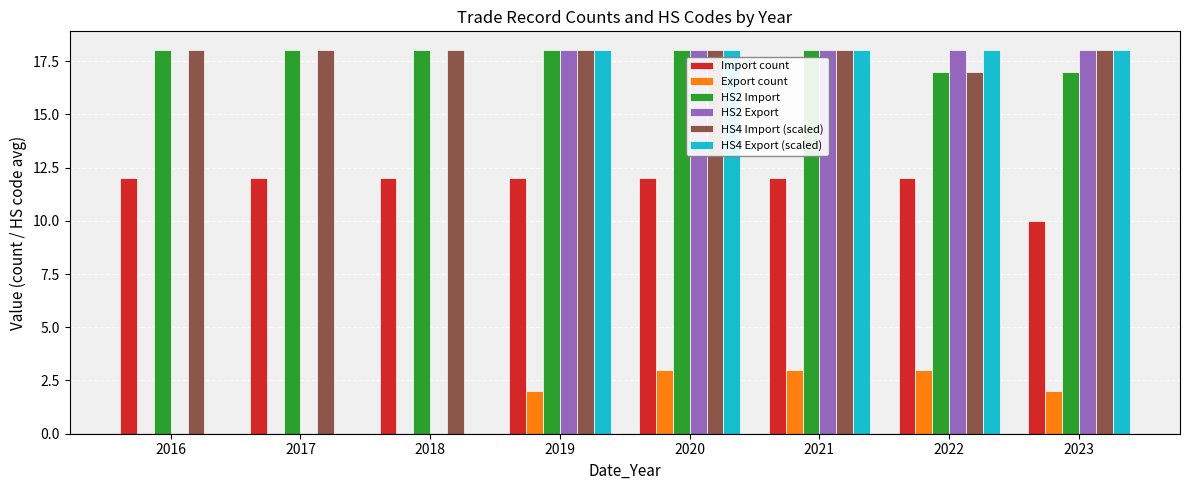

Reading left to right, what are all the values shown in this chart?

Import count: 12	12	12	12	12	12	12	10
Export count: 0	0	0	2	3	3	3	2
HS2 Import: 18	18	18	18	18	18	17	17
HS2 Export: 0	0	0	18	18	18	18	18
HS4 Import (scaled): 18	18	18	18	18	18	17	18
HS4 Export (scaled): 0	0	0	18	18	18	18	18